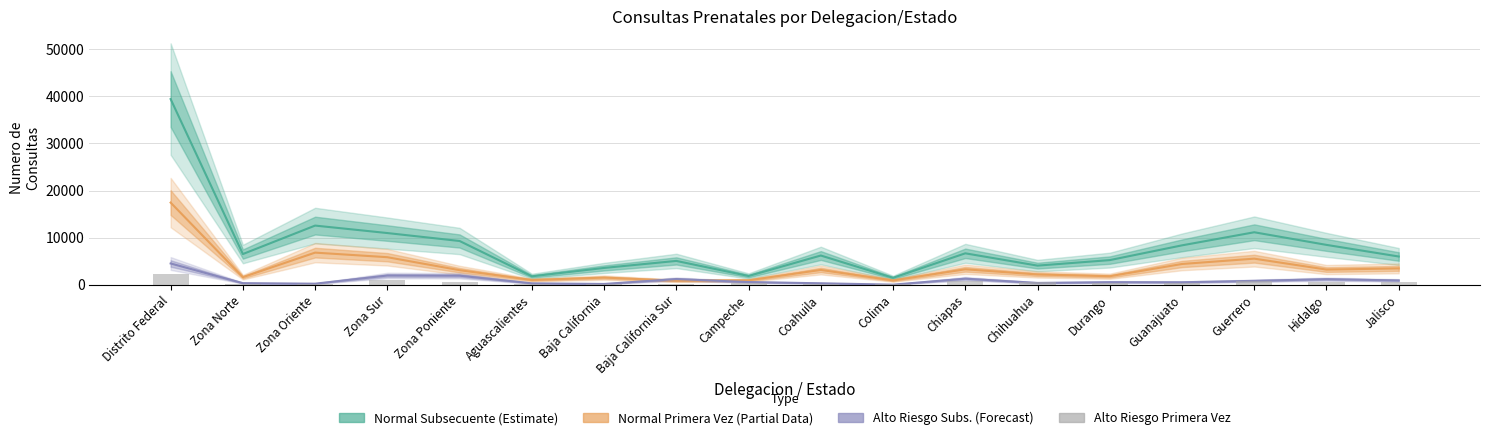

What value does the Alto Riesgo Subs. (Forecast) series have at Guerrero, to the nearest 10?

850